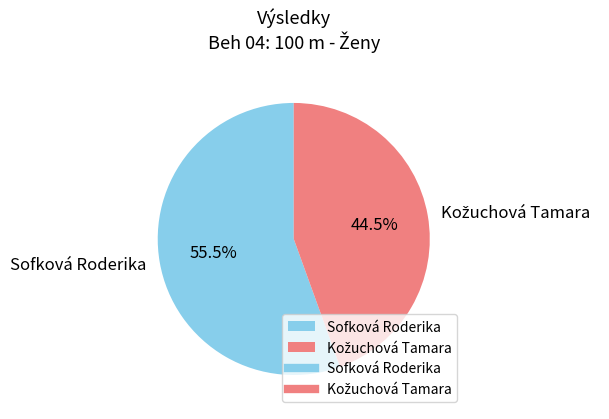

What is the largest slice in the pie chart?

Sofková Roderika